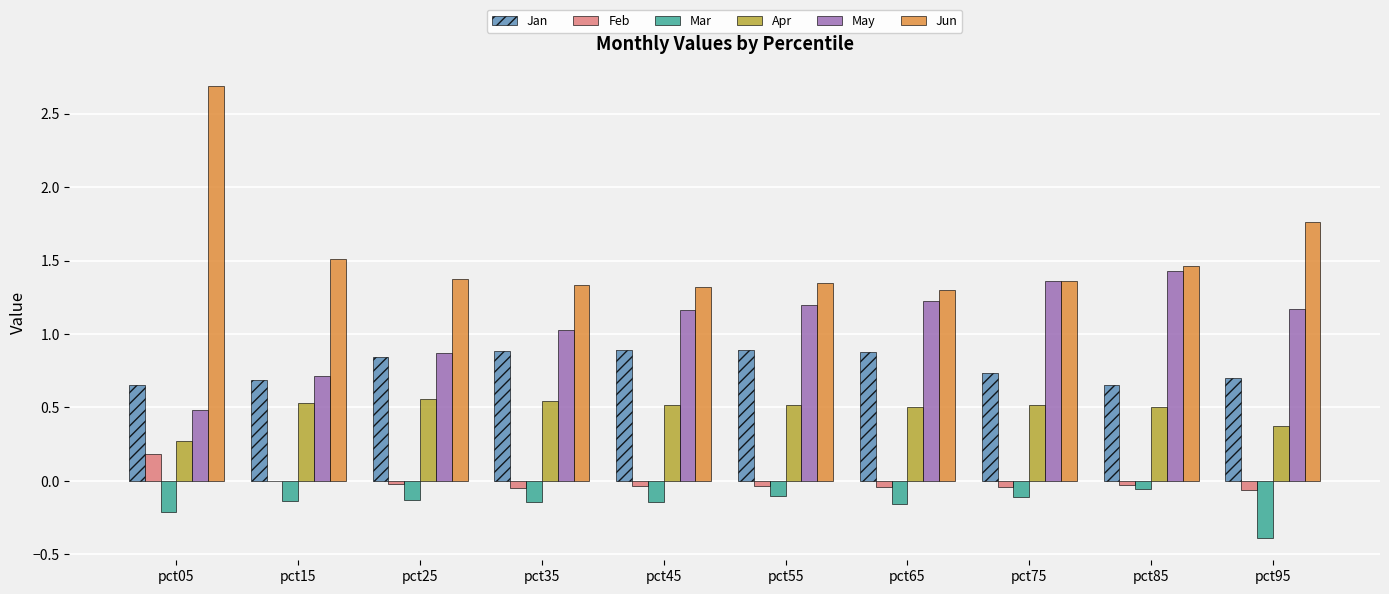

Is the value of Jan at pct35 greater than the value of Feb at pct55?

Yes